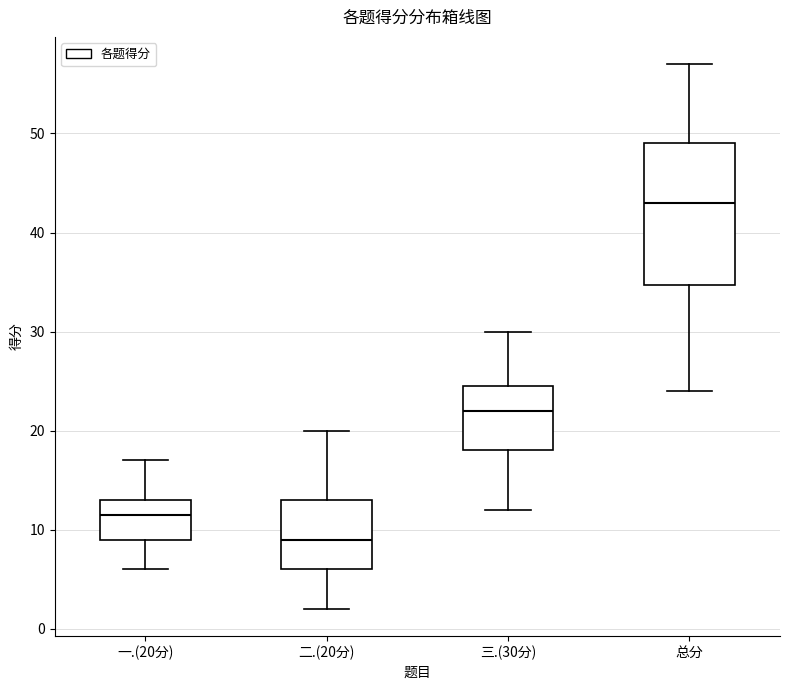

Where is the upper edge of the box for 三.(30分) on the y-axis? The values are not printed on the chart, so give them approximately, as read against the axis.

25